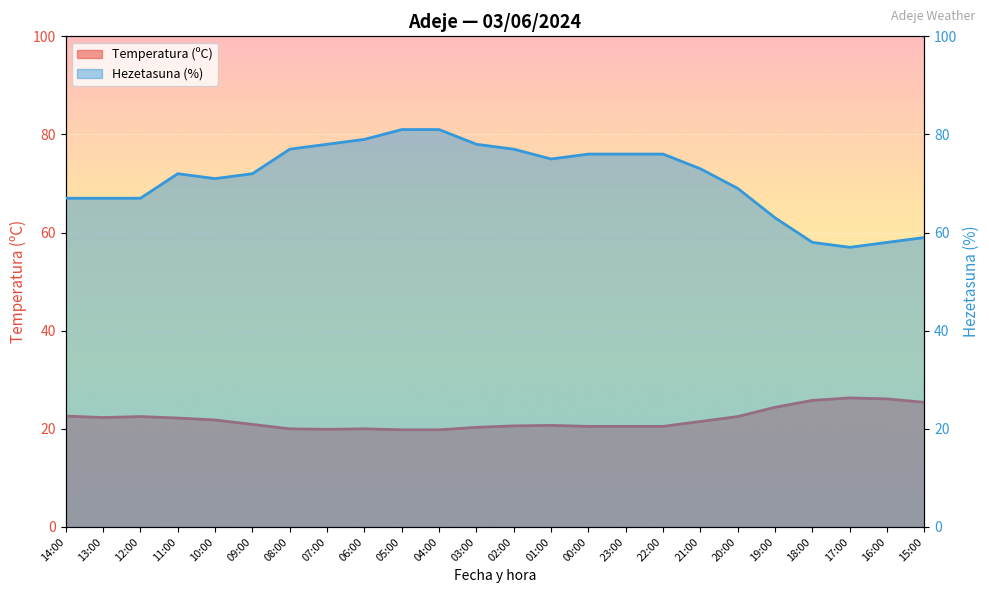

True or false: Hezetasuna (%) and Temperatura (ºC) cross at least once.

False